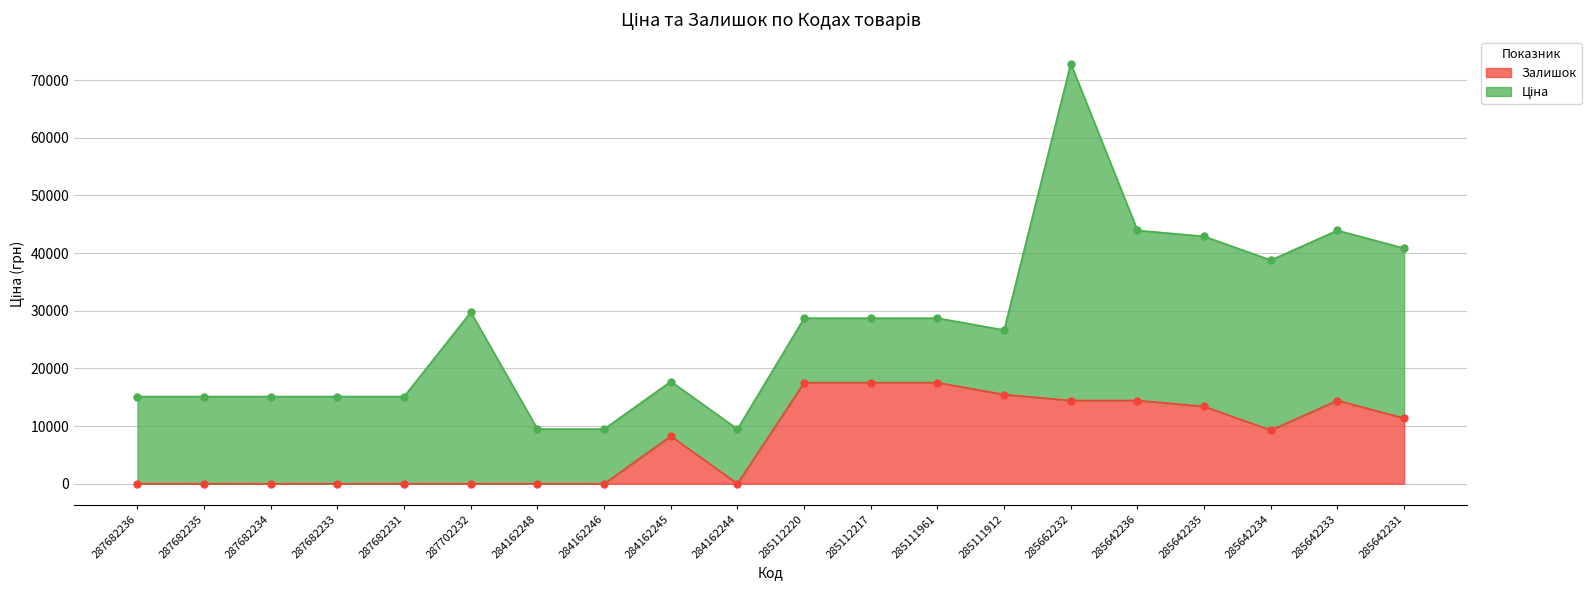

What is the difference between the maximum and minimum values?

17528.0